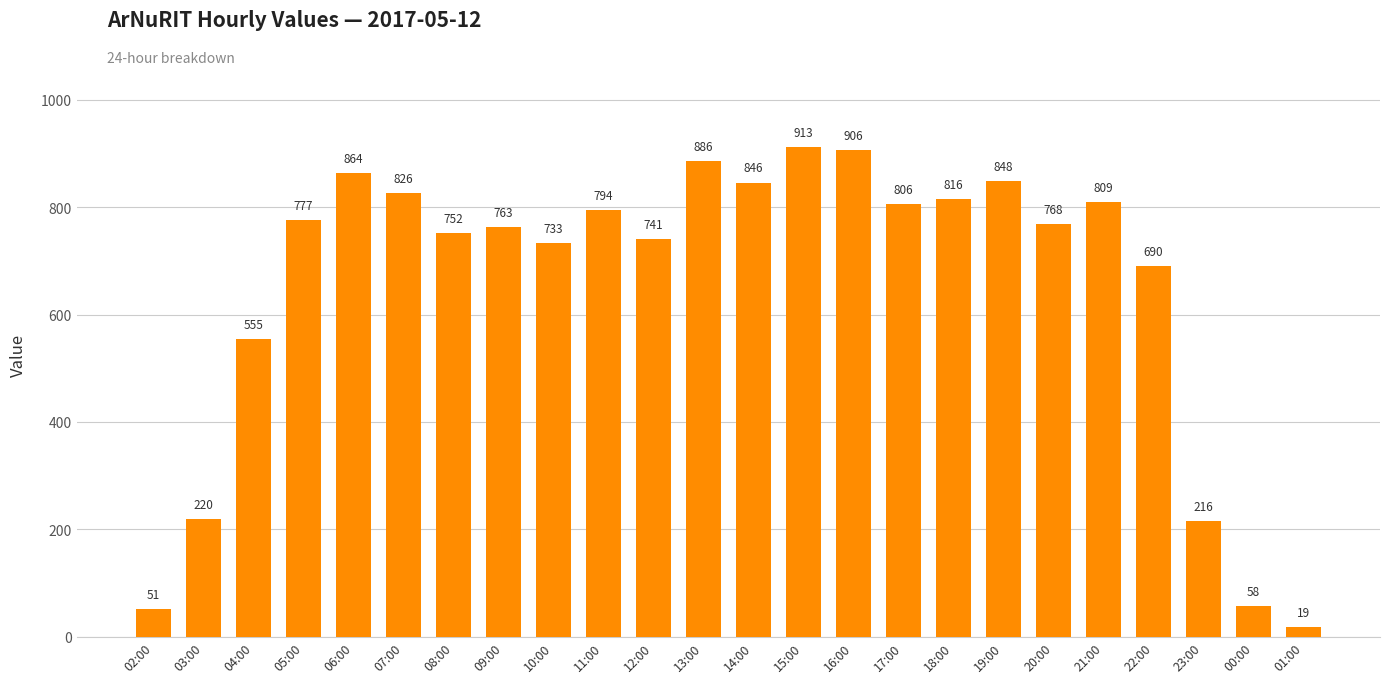

What is the label of the 24th bar from the right?

02:00